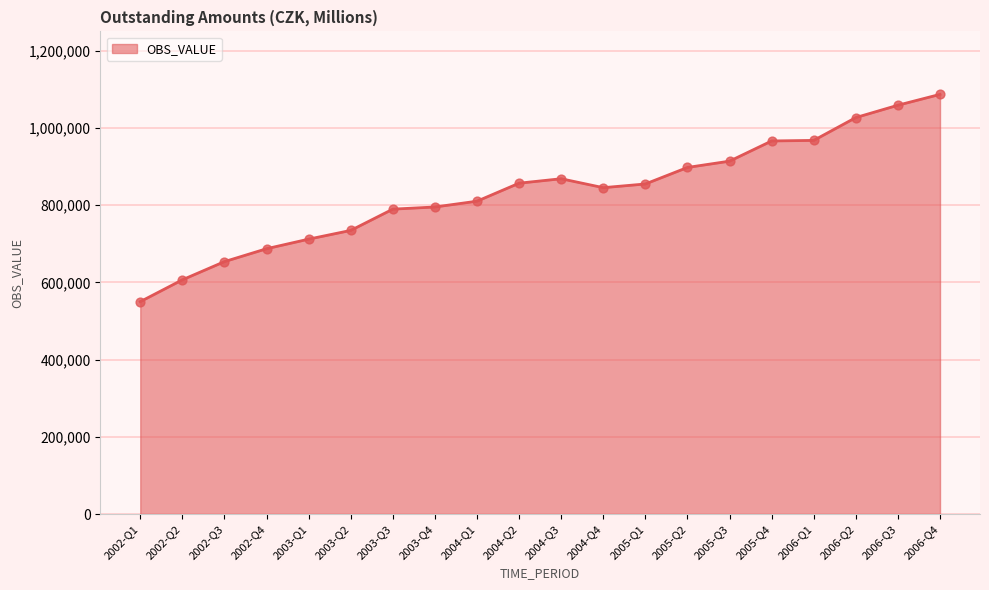

What is the change in value from 2005-Q2 to 2006-Q3?

+161041